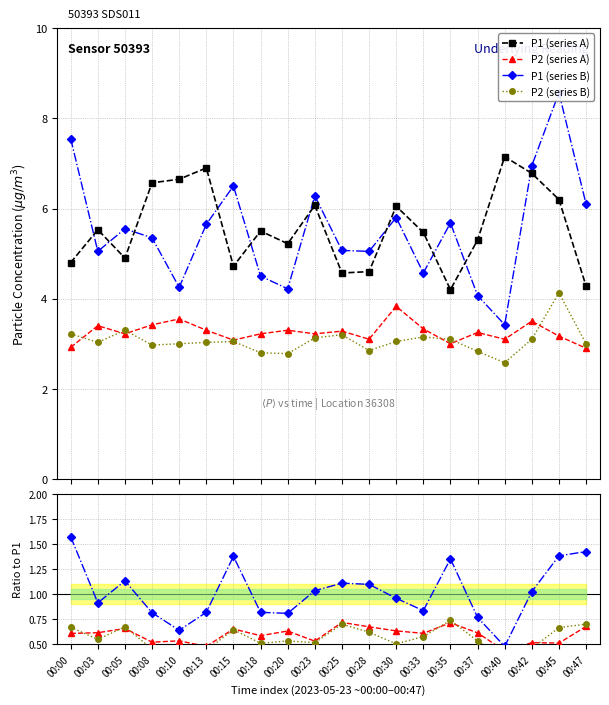

Reading left to right, list all the values displayed in this chart.

P1: 4.8	5.5	4.9	6.6	6.7	6.9	4.7	5.5	5.2	6.1	4.6	4.6	6.0	5.5	4.2	5.3	7.2	6.8	6.2	4.3
P2: 2.9	3.4	3.2	3.4	3.5	3.3	3.1	3.2	3.3	3.2	3.3	3.1	3.8	3.3	3.0	3.2	3.1	3.5	3.2	2.9
P1_b: 7.5	5.0	5.5	5.3	4.2	5.7	6.5	4.5	4.2	6.3	5.1	5.0	5.8	4.6	5.7	4.1	3.4	7.0	8.6	6.1
P2_b: 3.2	3.0	3.3	3.0	3.0	3.0	3.0	2.8	2.8	3.1	3.2	2.9	3.0	3.1	3.1	2.8	2.6	3.1	4.1	3.0